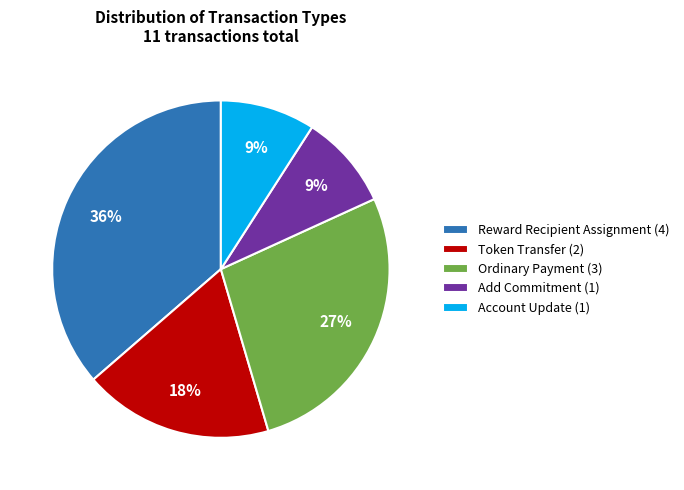

What percentage is the Token Transfer slice, to the nearest percent?

18%